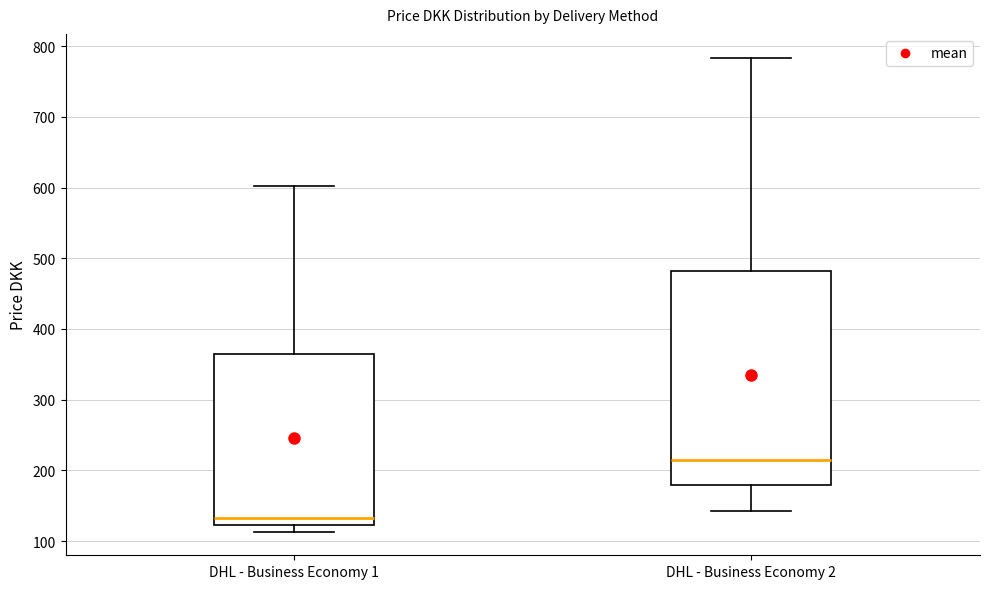

Reading left to right, read every box against the y-axis: the position of its median line, the range the box covers, and the ends of its whiskers. The values are not printed on the chart, so give them approximately, as read against the axis.

DHL - Business Economy 1: median 130, box 120 to 360, whiskers 110 to 600
DHL - Business Economy 2: median 220, box 180 to 480, whiskers 140 to 780